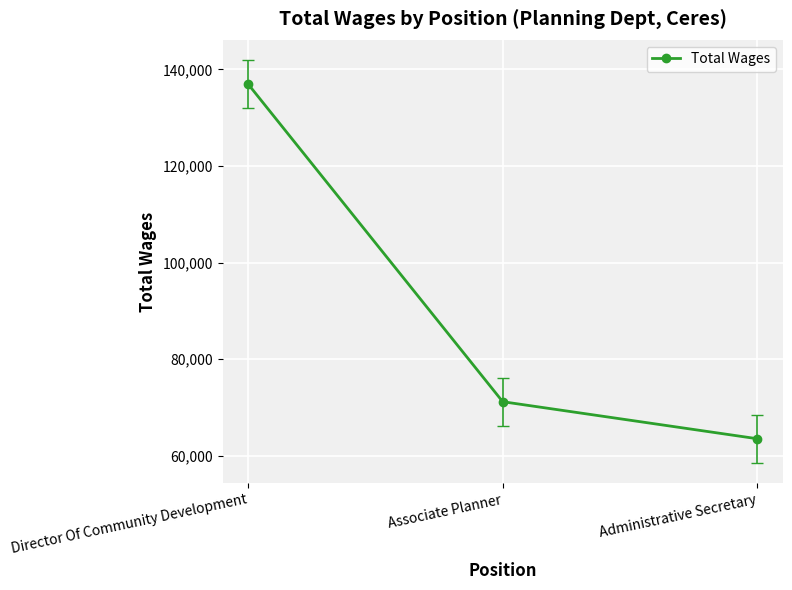

Approximately how many times larger is the value at Associate Planner compared to Director Of Community Development?

0.5